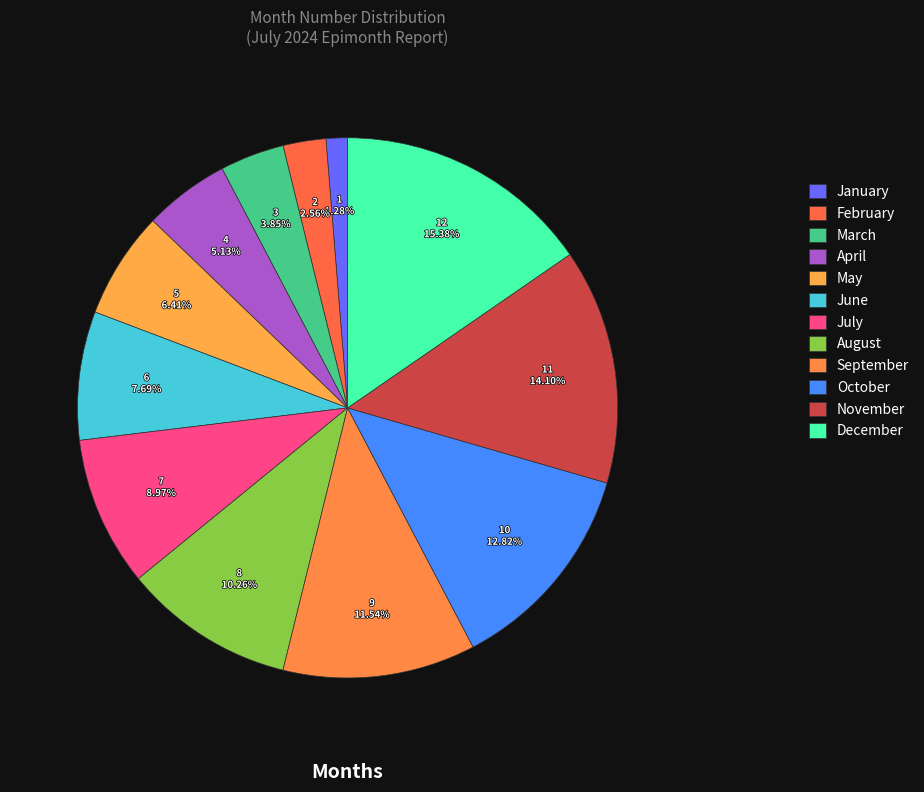

Is there a majority slice in this chart?

No